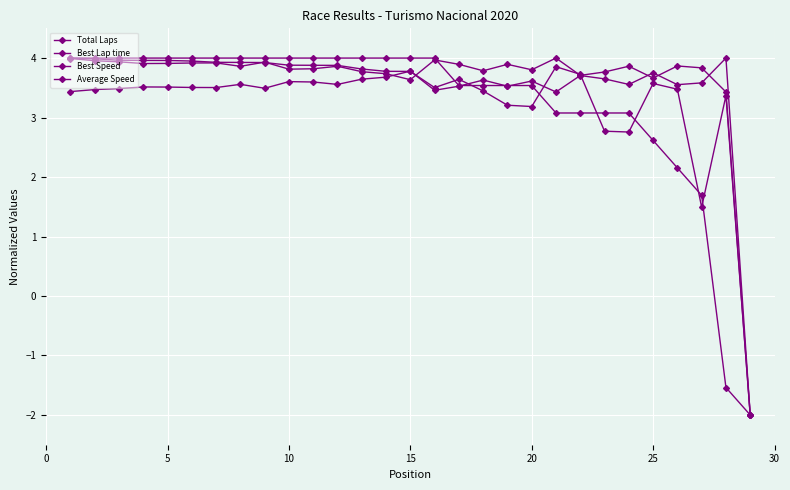

What is the average value of the Total Laps series?

3.2